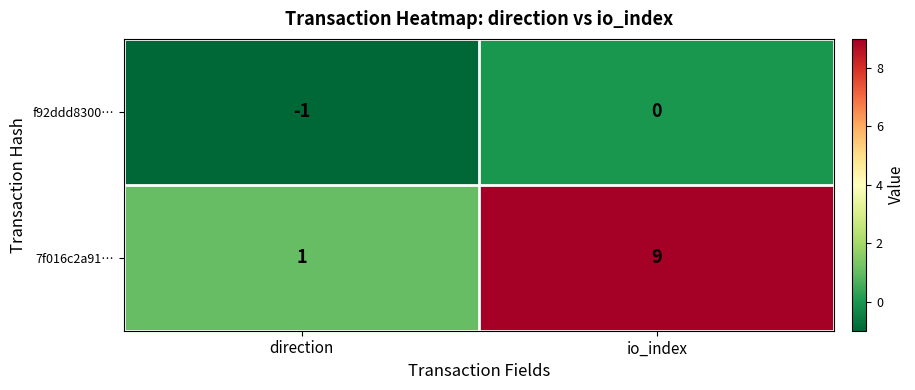

At how many categories does at least one series exceed 0?

2